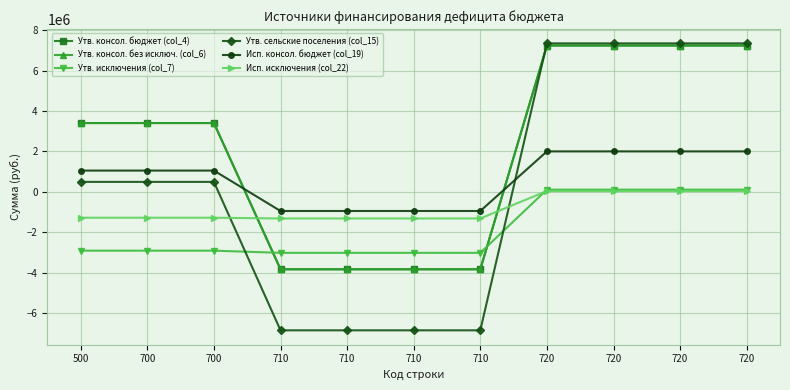

Between which two adjacent categories do Утв. исключения (col_7) and Исп. исключения (col_22) first intersect?

710 and 720